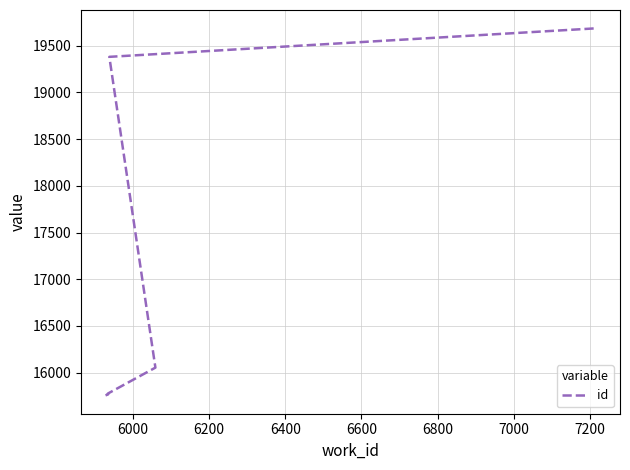

What is the ratio of the value at 6000 to the value at 6600?

0.8